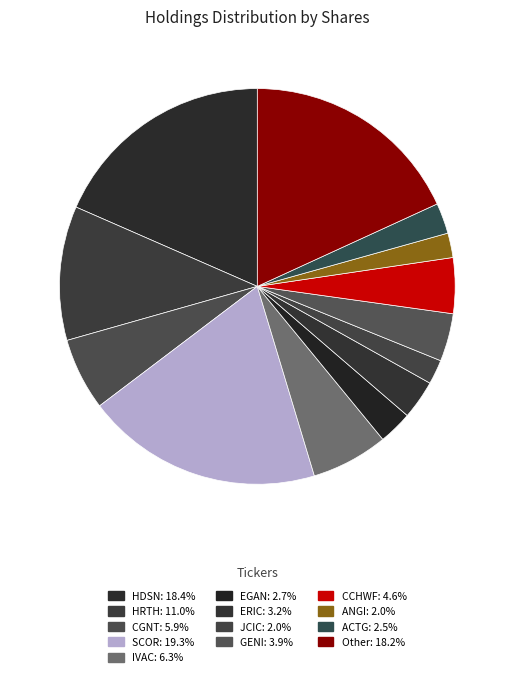

How many slices are in this pie chart?

13